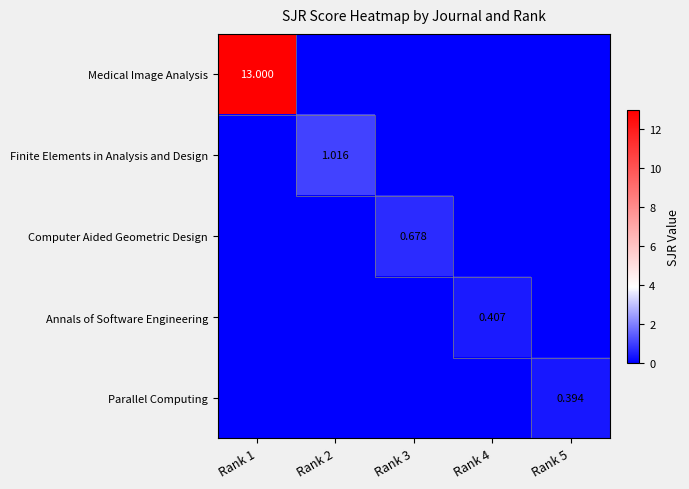

What is the sum of all Medical Image Analysis values?

13.0